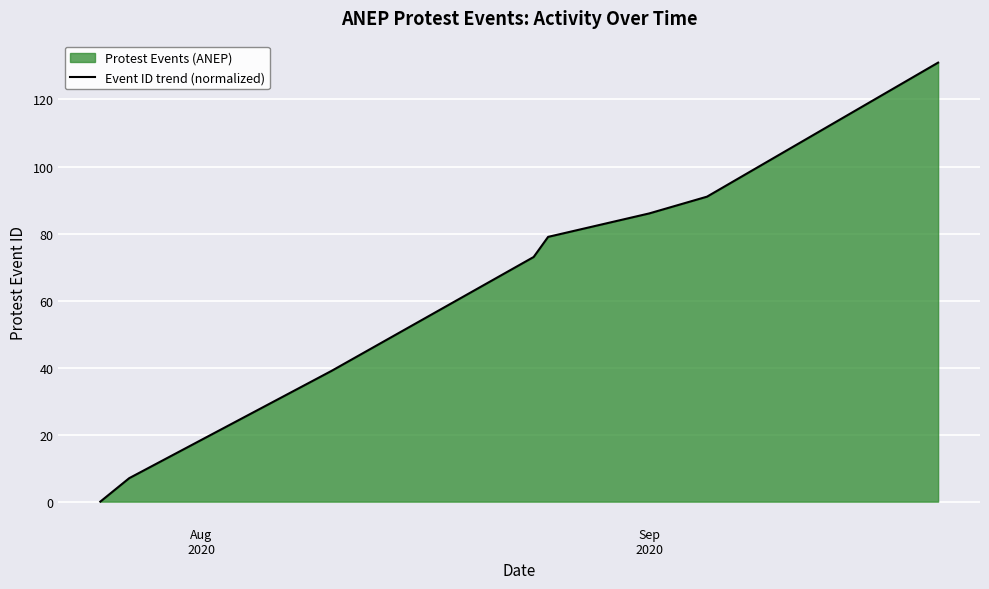

Does the chart display data point markers on the line(s)?

No